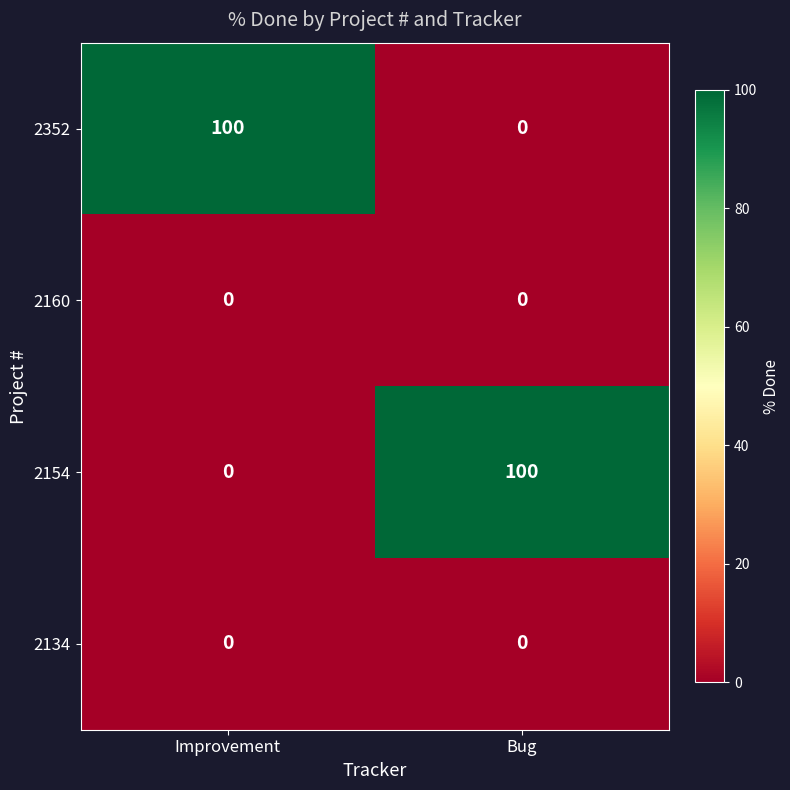

What is the difference between the maximum and minimum values in the 2352 series?

100